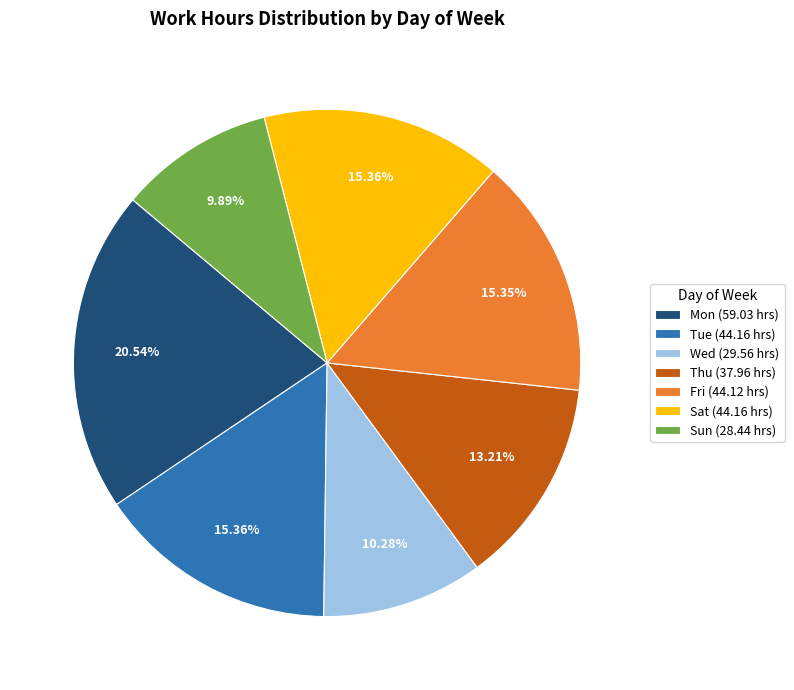

Is the sum of Thu (37.96 hrs) and Wed (29.56 hrs) greater than half?

No